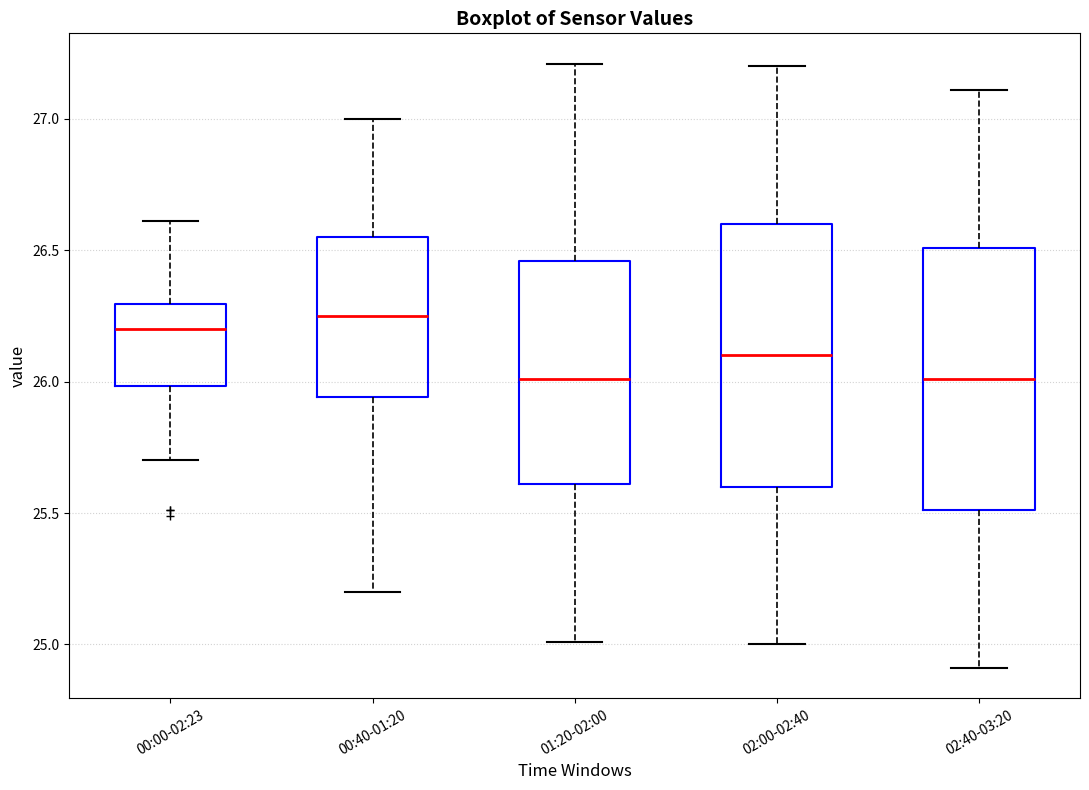

Reading left to right, read every box against the y-axis: the position of its median line, the range the box covers, and the ends of its whiskers. The values are not printed on the chart, so give them approximately, as read against the axis.

00:00-02:23: median 26.20, box 26.00 to 26.30, whiskers 25.70 to 26.60
00:40-01:20: median 26.25, box 25.95 to 26.55, whiskers 25.20 to 27.00
01:20-02:00: median 26.00, box 25.60 to 26.45, whiskers 25.00 to 27.20
02:00-02:40: median 26.10, box 25.60 to 26.60, whiskers 25.00 to 27.20
02:40-03:20: median 26.00, box 25.50 to 26.50, whiskers 24.90 to 27.10